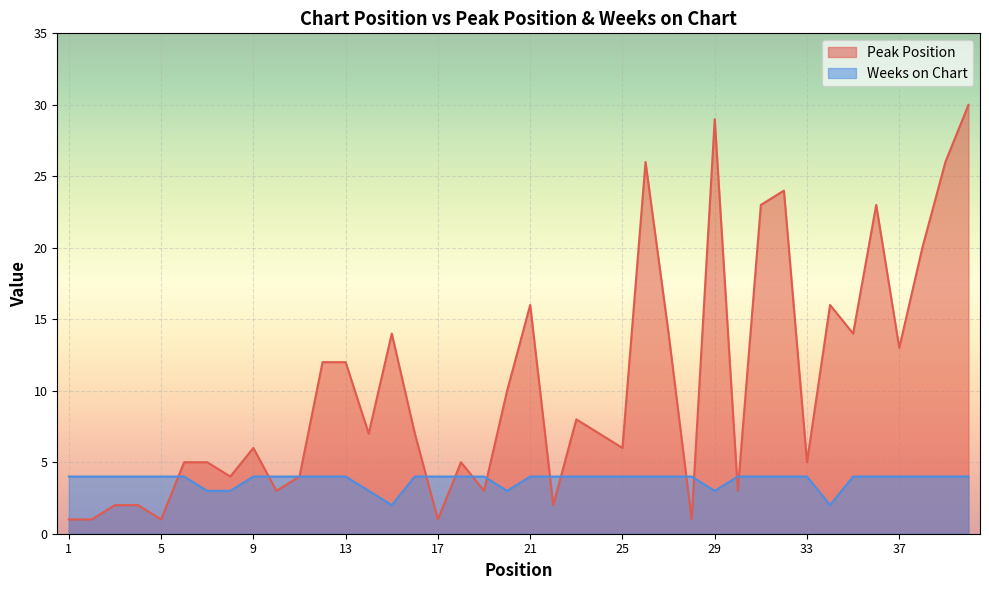

What is the value of the Peak Position point at the 27th from the left?

14